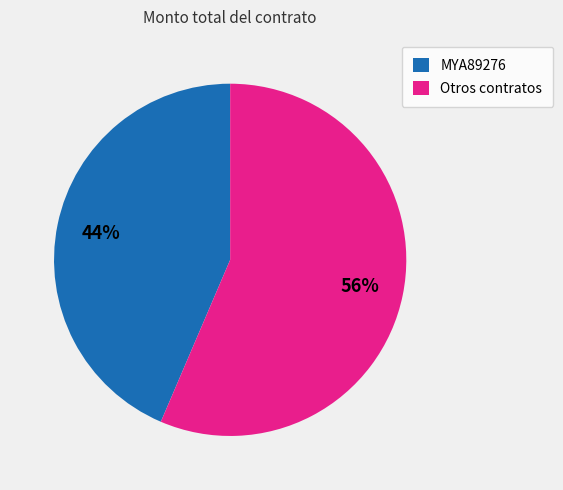

True or false: Otros contratos accounts for 56% of the total.

True